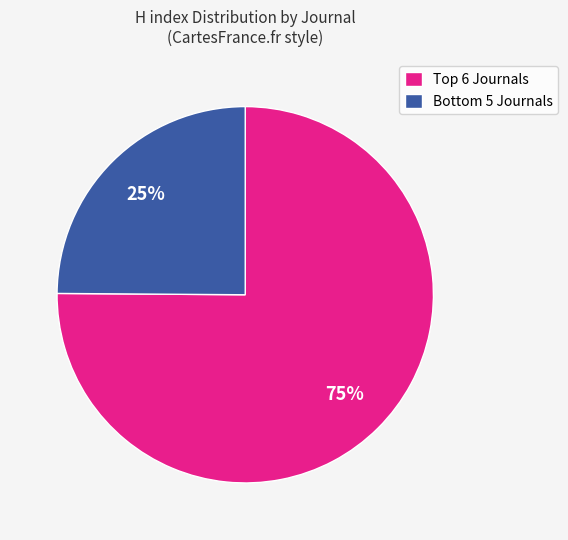

Rank the categories by value from lowest to highest.

Bottom 5 Journals, Top 6 Journals